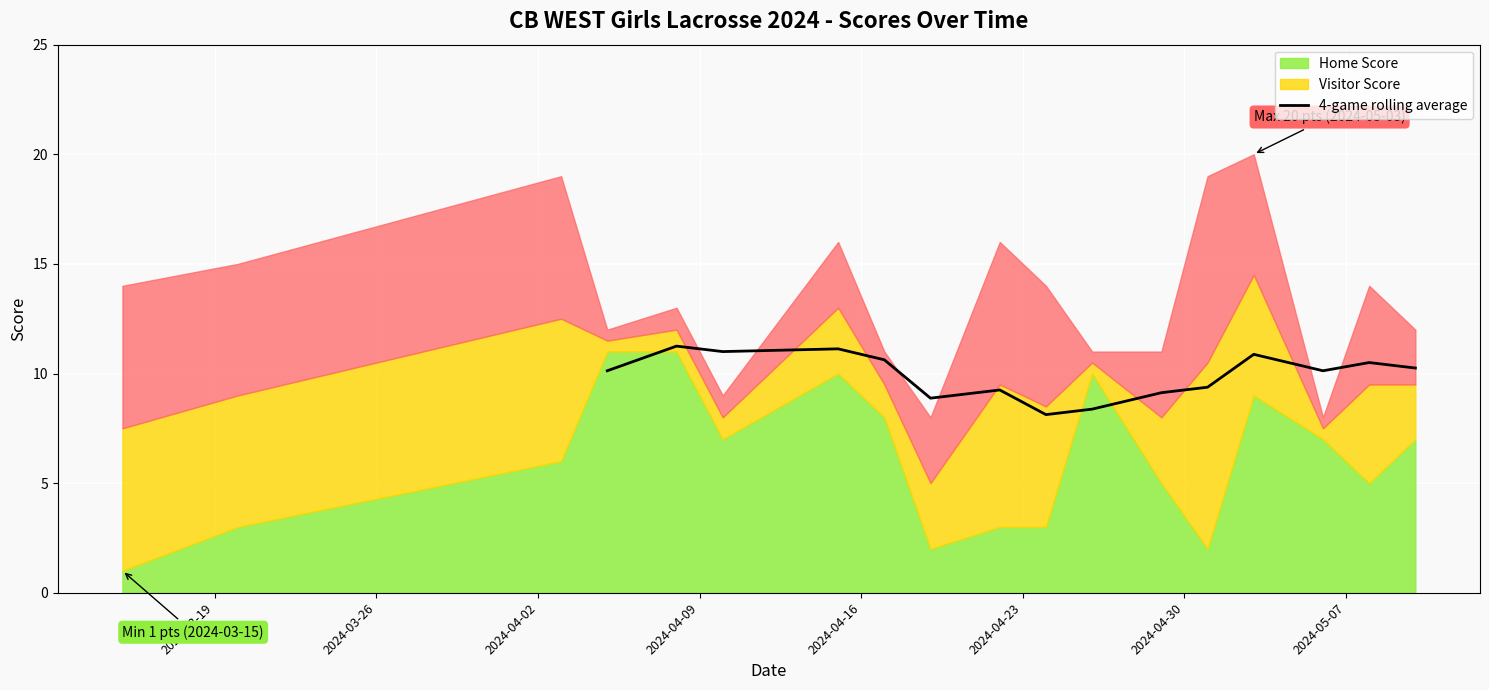

What is the minimum value for 4-game rolling average?

8.1